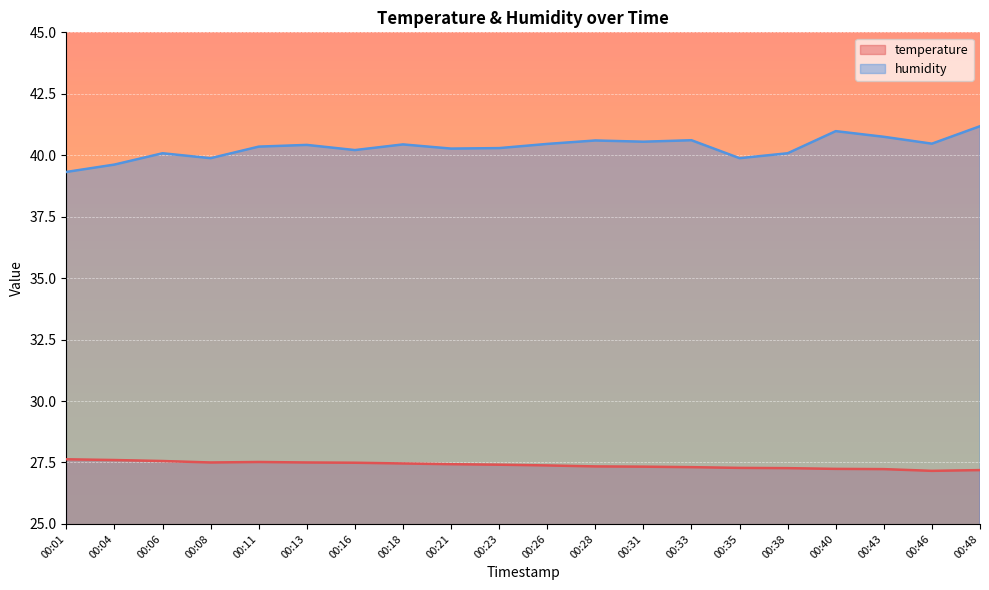

What is the smallest value displayed?

27.2